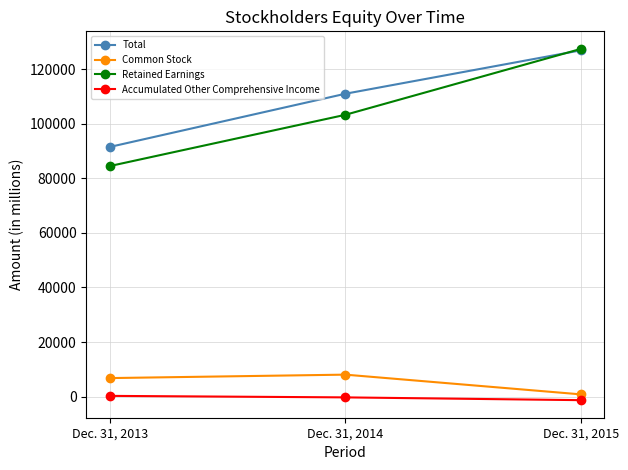

True or false: Retained Earnings has a value of 160494 at Dec. 31, 2014.

False